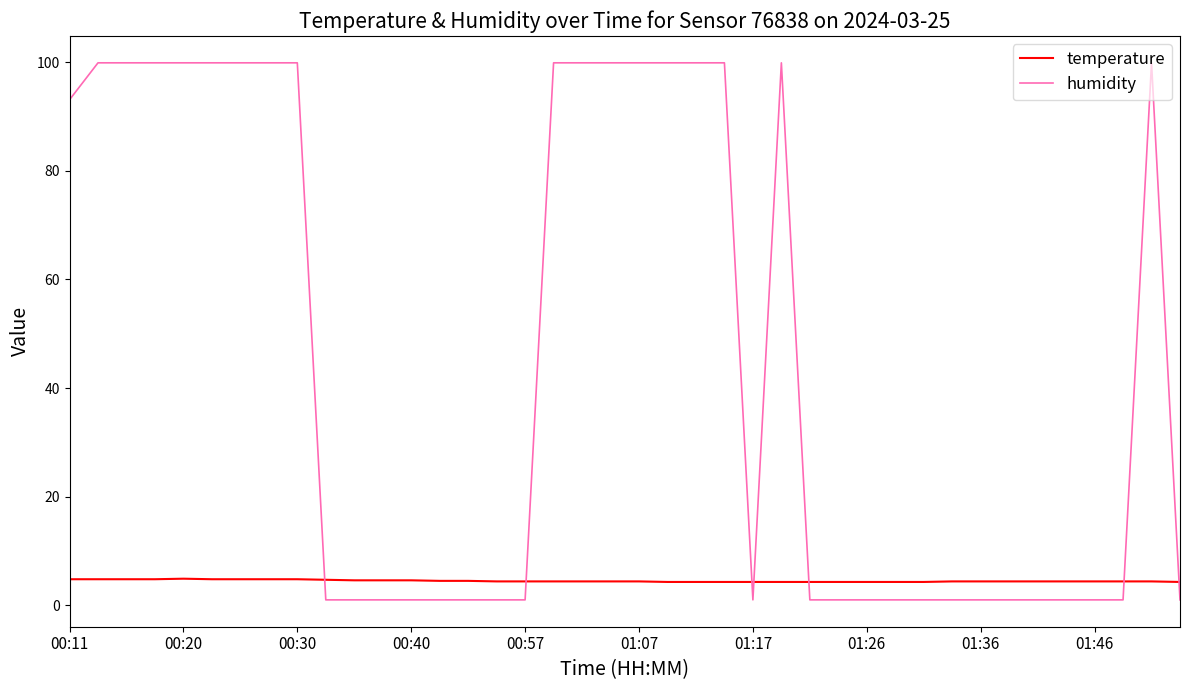

List the series in order of their peak value, lowest first.

temperature, humidity